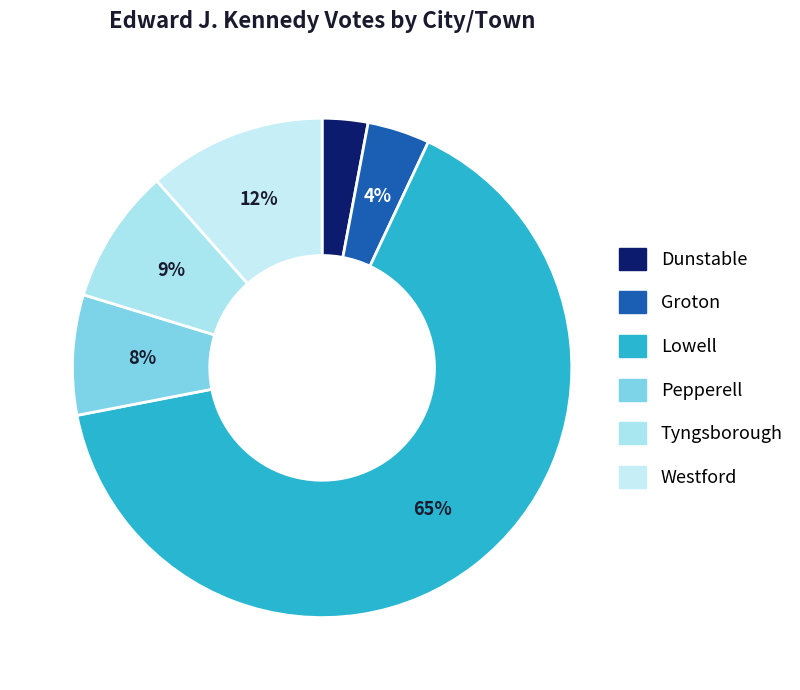

Is the sum of Groton and Pepperell greater than half?

No